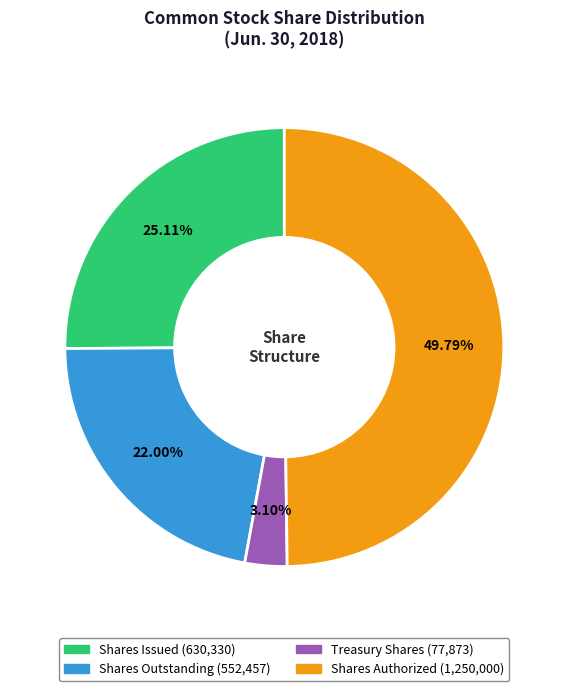

To the nearest percent, what is the combined percentage of Shares Outstanding and Shares Issued?

47%